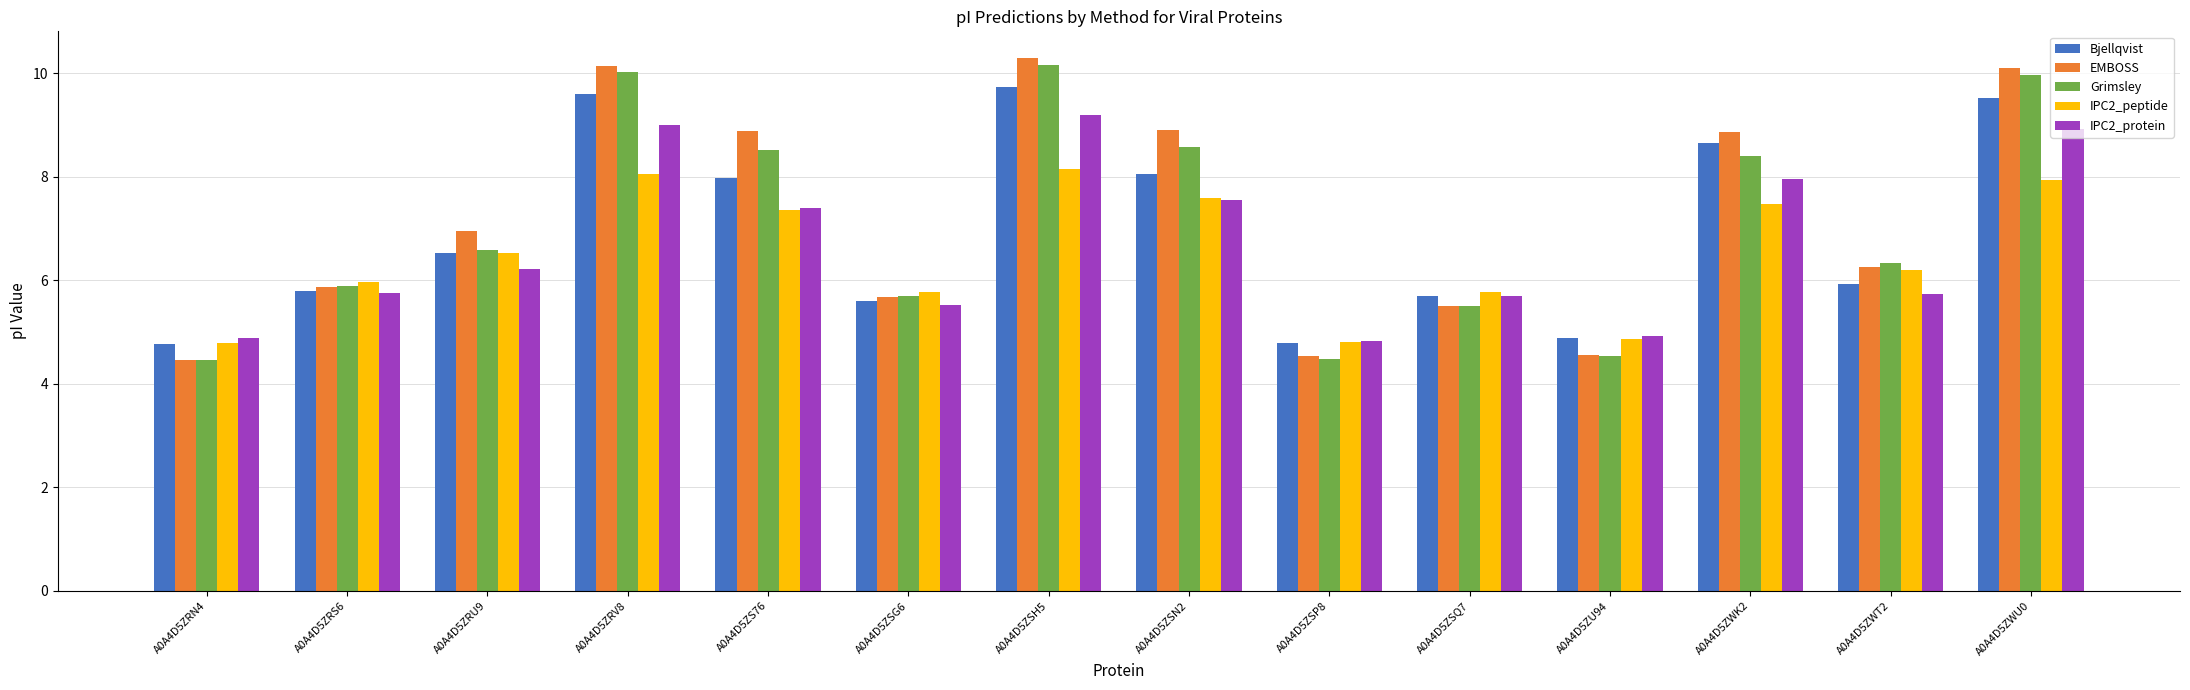

Is the value of Bjellqvist at A0A4D5ZWT2 greater than the value of Grimsley at A0A4D5ZWT2?

No